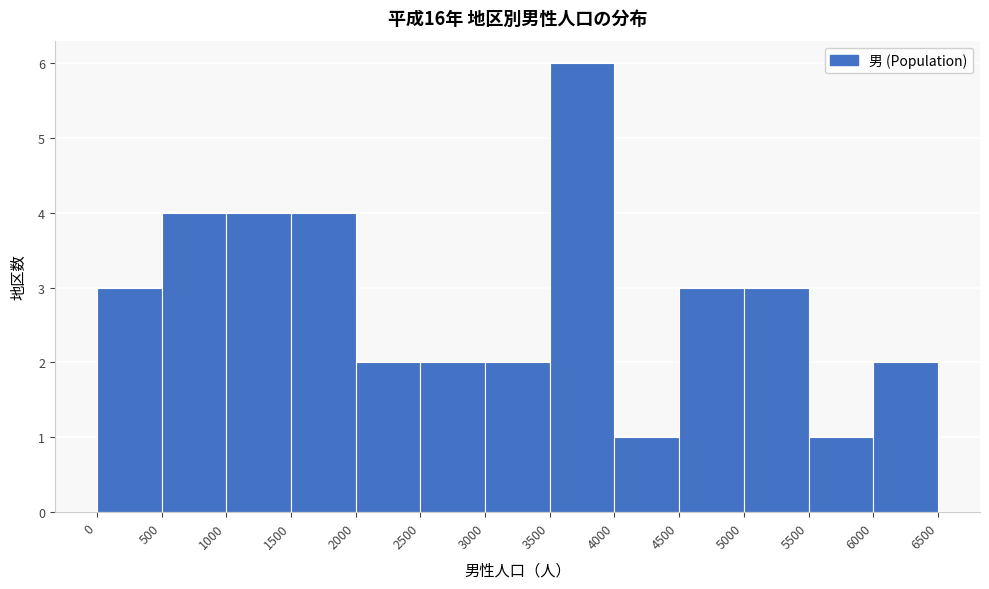

Reading left to right, list every bar in this chart as the range it spans on the x-axis followed by its height. The values are not printed on the chart, so give them approximately, as read against the axis.

0 to 500: 3
500 to 1000: 4
1000 to 1500: 4
1500 to 2000: 4
2000 to 2500: 2
2500 to 3000: 2
3000 to 3500: 2
3500 to 4000: 6
4000 to 4500: 1
4500 to 5000: 3
5000 to 5500: 3
5500 to 6000: 1
6000 to 6500: 2